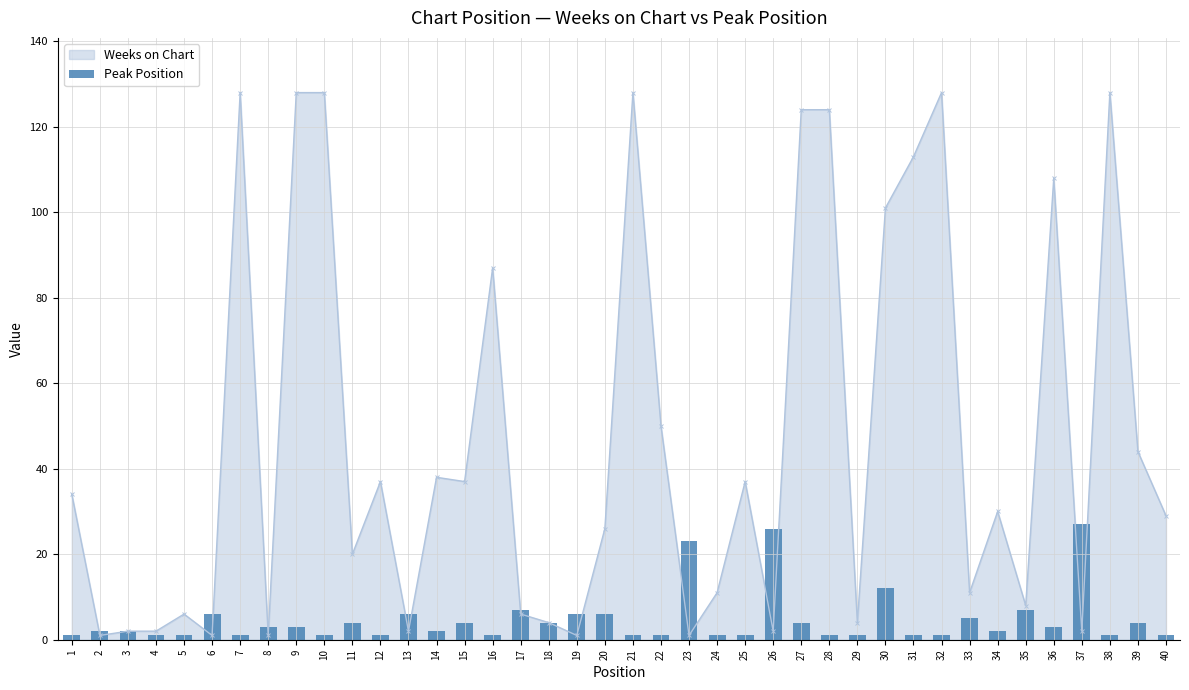

True or false: Weeks on Chart has a value of 67 at 28.

False